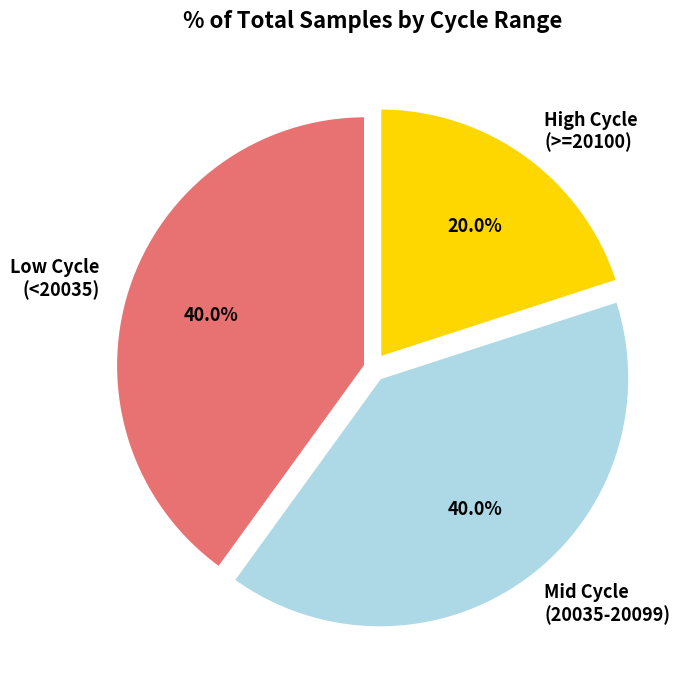

Which slice is the smallest?

High Cycle (>=20100)